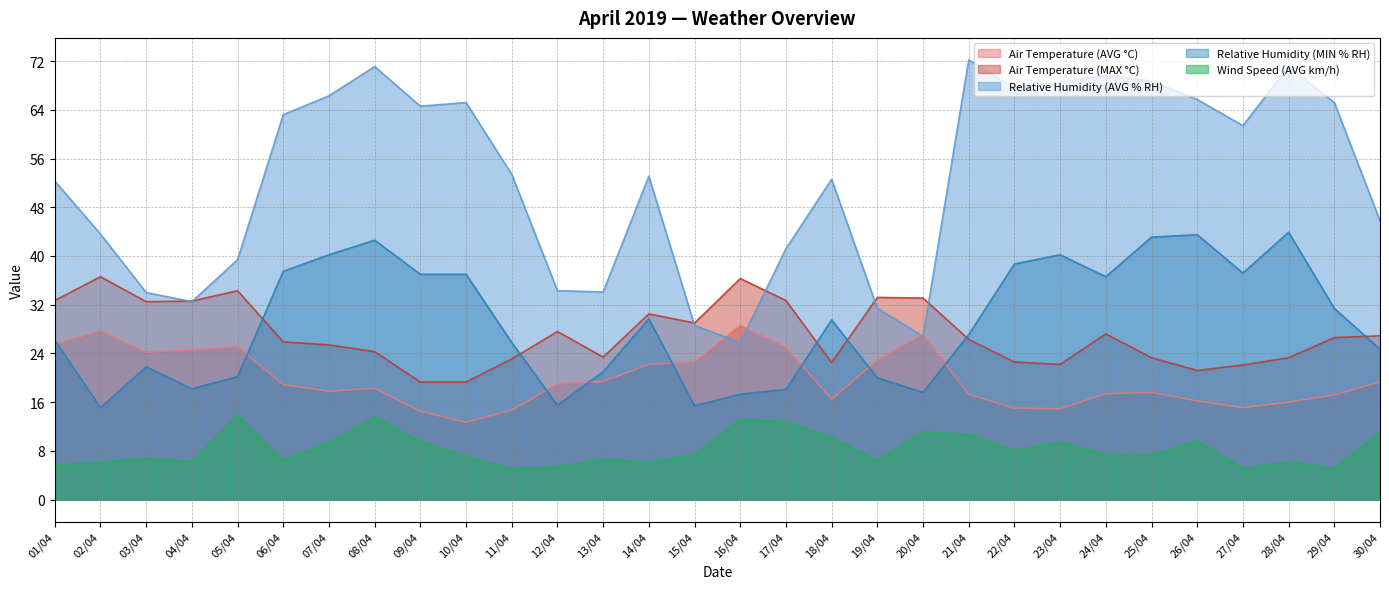

True or false: Relative Humidity (MIN % RH) and Relative Humidity (AVG % RH) cross at least once.

False